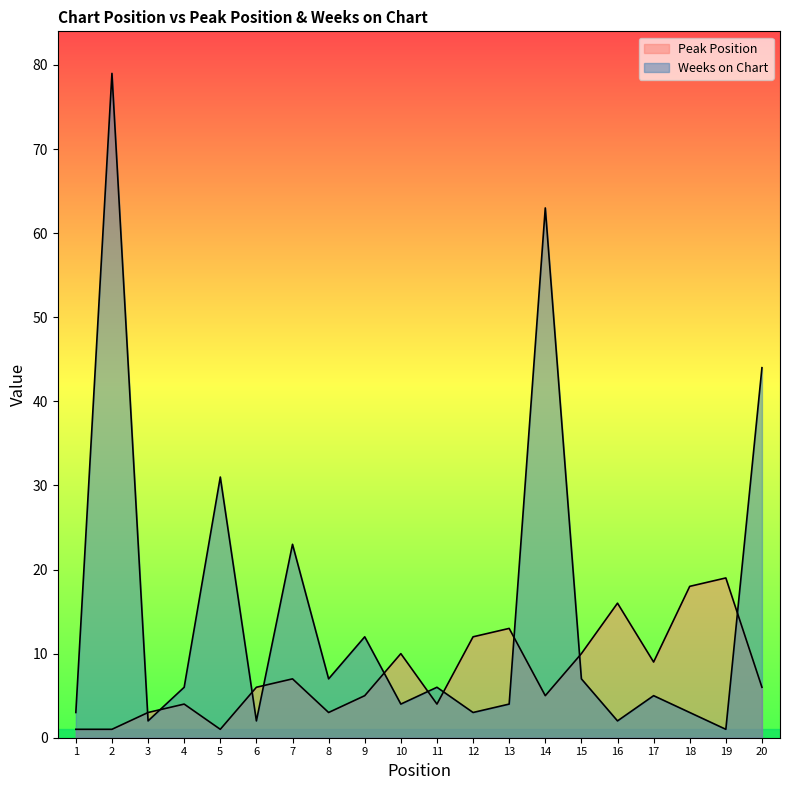

At how many categories does at least one series exceed 51?

2